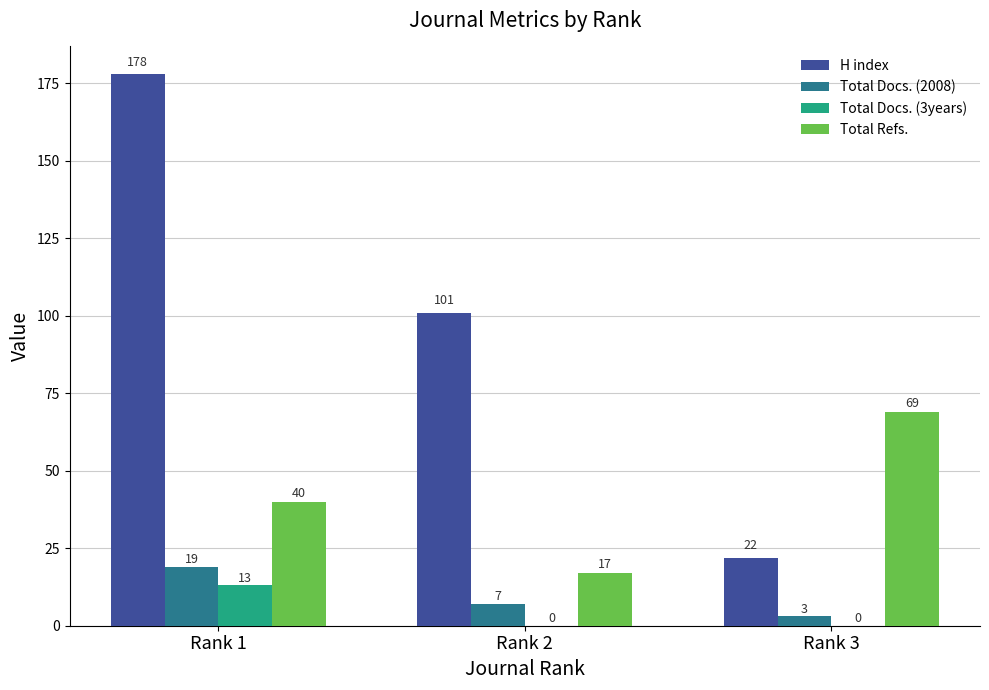

Between Rank 2 and Rank 3, which series saw the biggest shift?

H index